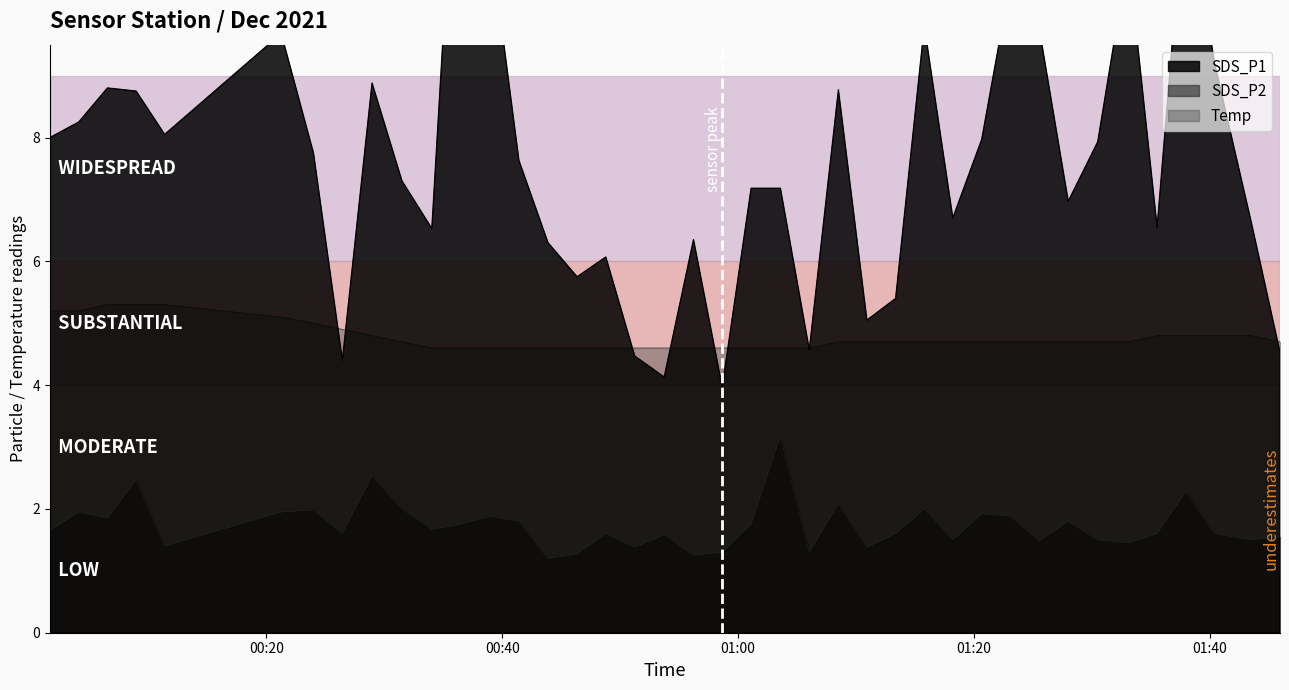

How many values are between 0 and 1?

2